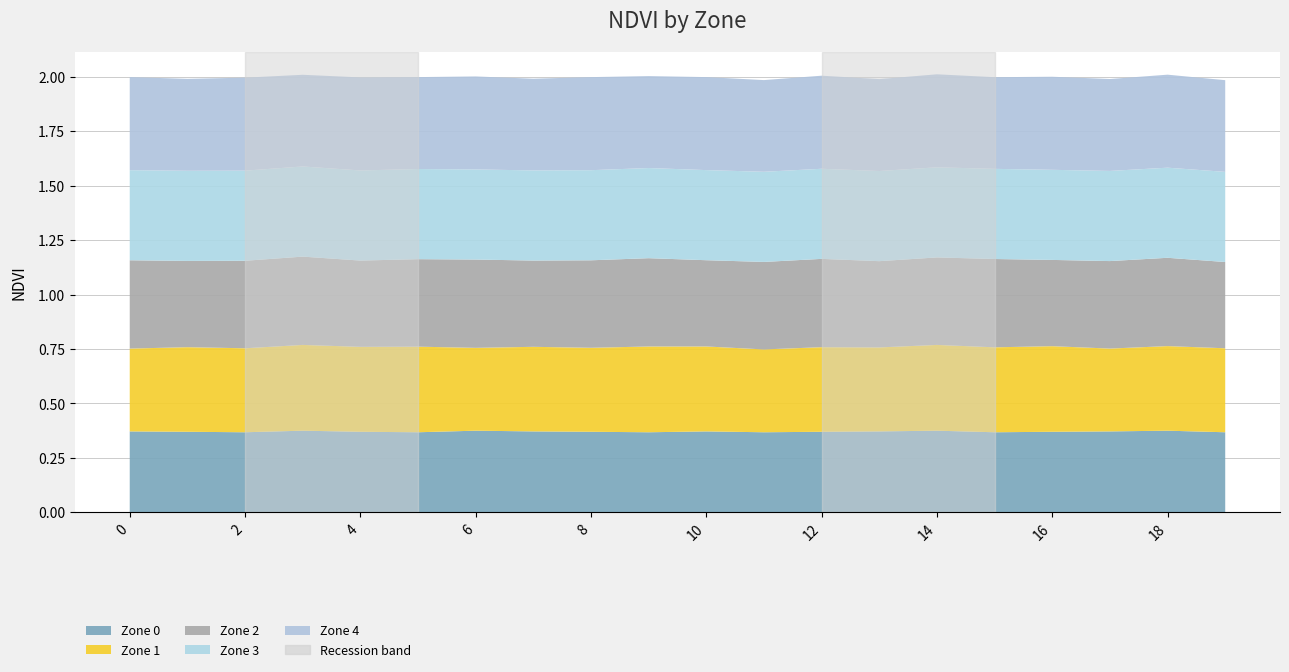

Reading right to left, list all the values displayed in this chart.

Zone 0: 0.4	0.4	0.4	0.4	0.4	0.4	0.4	0.4	0.4	0.4	0.4	0.4	0.4	0.4	0.4	0.4	0.4	0.4	0.4	0.4
Zone 1: 0.4	0.4	0.4	0.4	0.4	0.4	0.4	0.4	0.4	0.4	0.4	0.4	0.4	0.4	0.4	0.4	0.4	0.4	0.4	0.4
Zone 2: 0.4	0.4	0.4	0.4	0.4	0.4	0.4	0.4	0.4	0.4	0.4	0.4	0.4	0.4	0.4	0.4	0.4	0.4	0.4	0.4
Zone 3: 0.4	0.4	0.4	0.4	0.4	0.4	0.4	0.4	0.4	0.4	0.4	0.4	0.4	0.4	0.4	0.4	0.4	0.4	0.4	0.4
Zone 4: 0.4	0.4	0.4	0.4	0.4	0.4	0.4	0.4	0.4	0.4	0.4	0.4	0.4	0.4	0.4	0.4	0.4	0.4	0.4	0.4